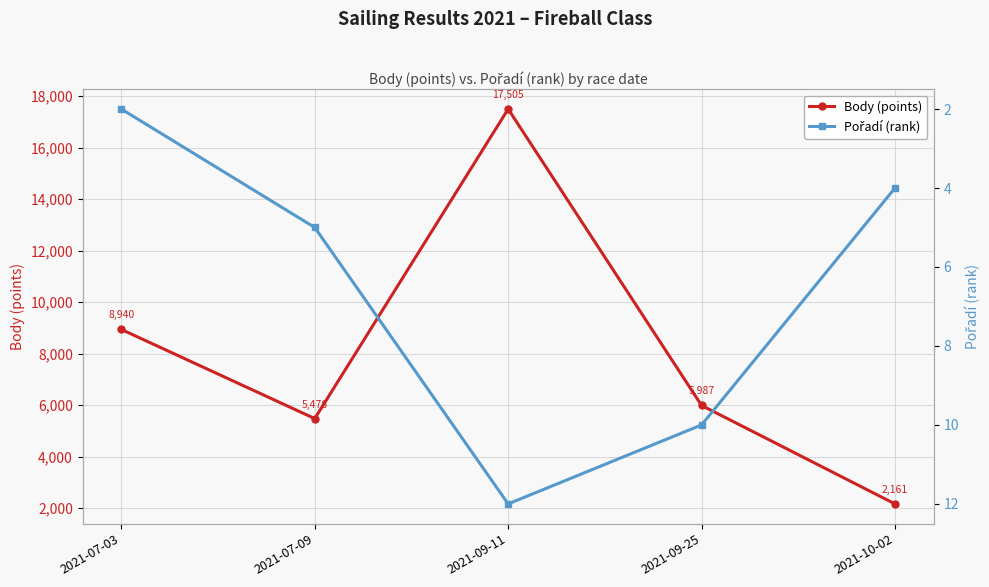

Is it true that Body (points) equals 1492 at 2021-09-25?

False